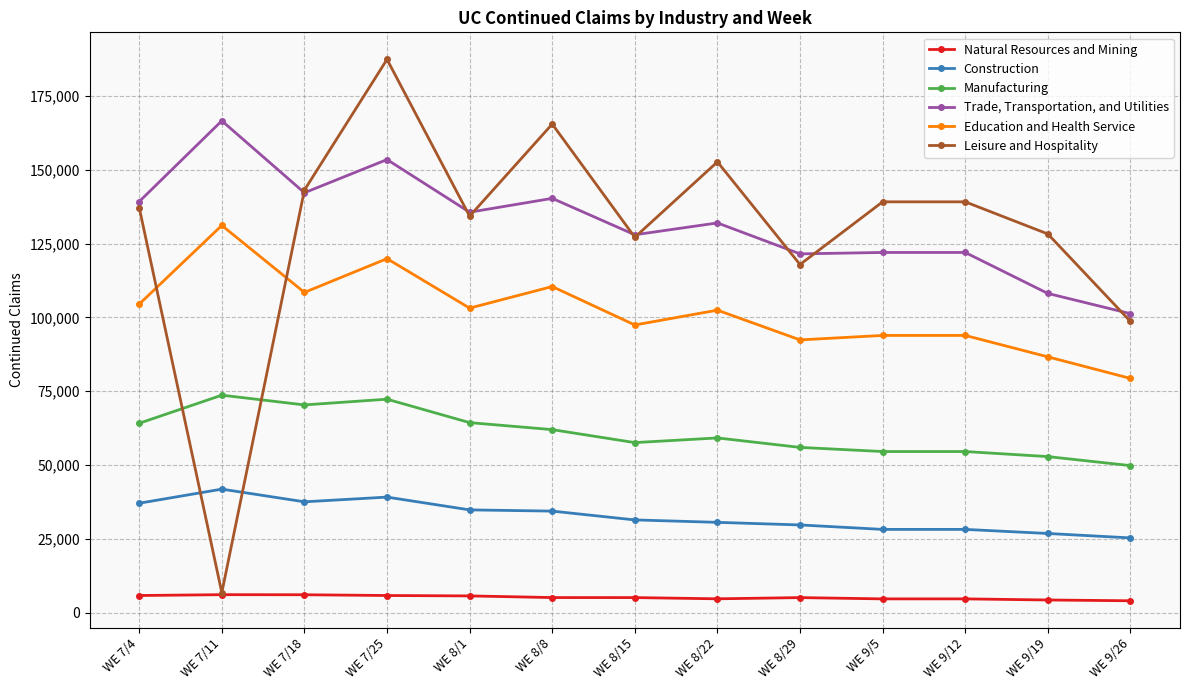

How many lines are shown in the chart?

6